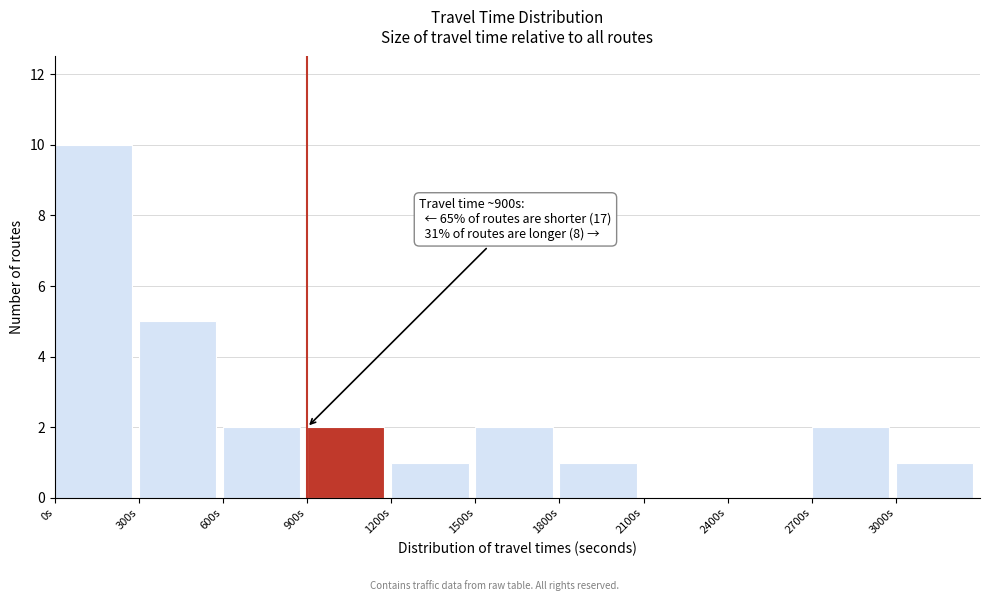

Over which range of the x-axis is the bar tallest?

0 to 300